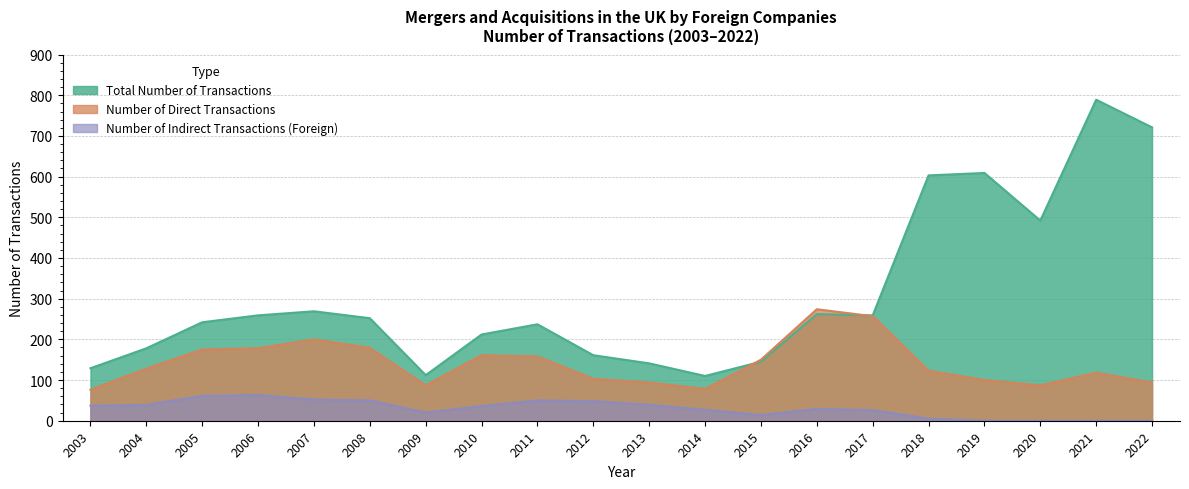

True or false: Number of Direct Transactions and Number of Indirect Transactions (Foreign) intersect in this chart.

False